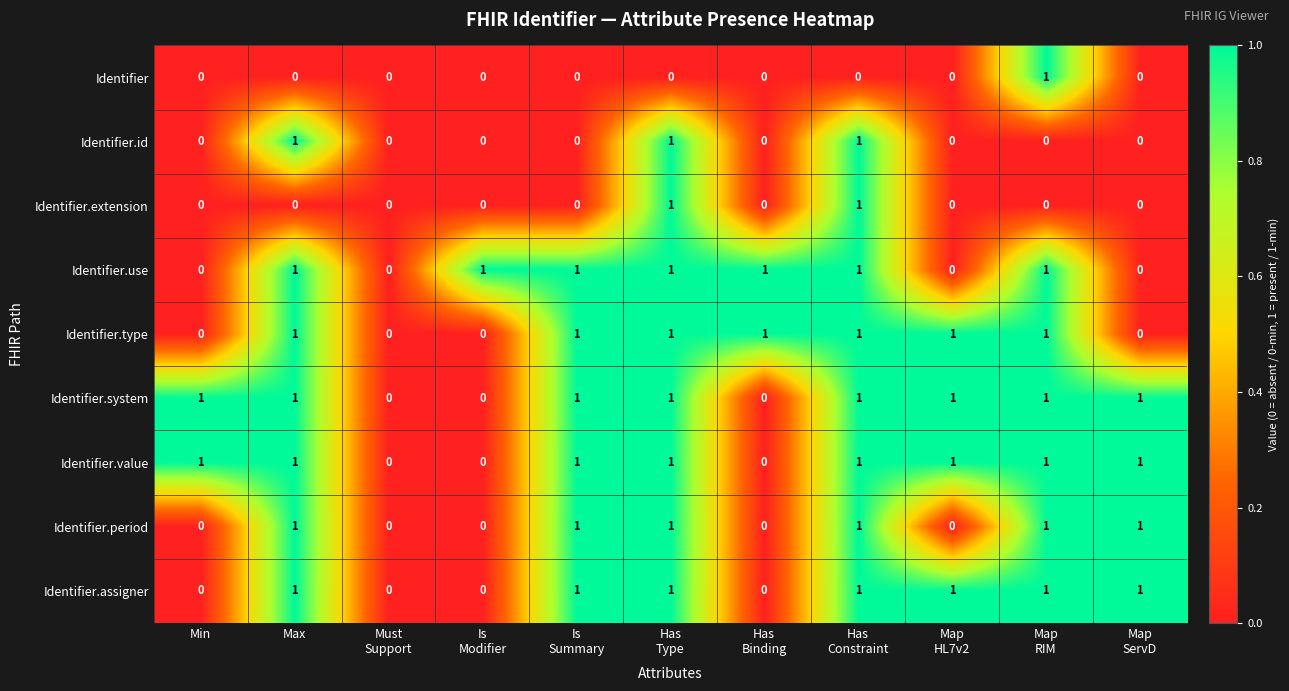

What is the sum of all Identifier.system values?

8